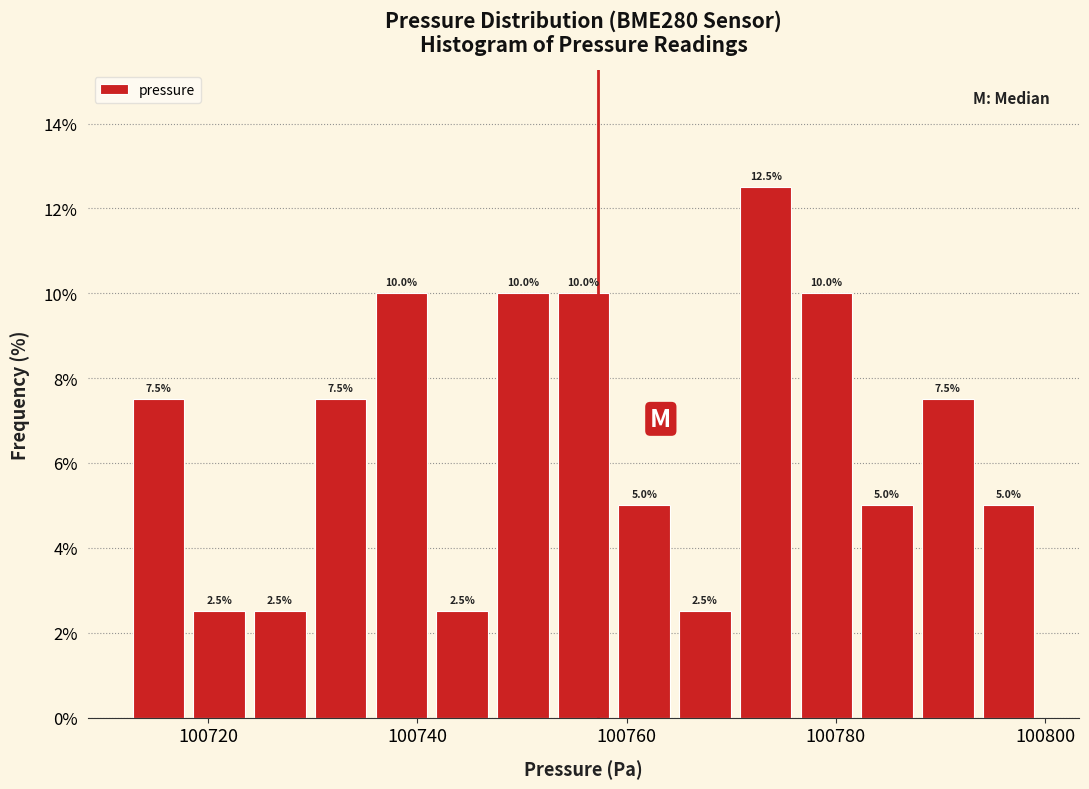

Around what value on the x-axis is the tallest bar? Give the approximate position of its centre, as read against the axis.

100774